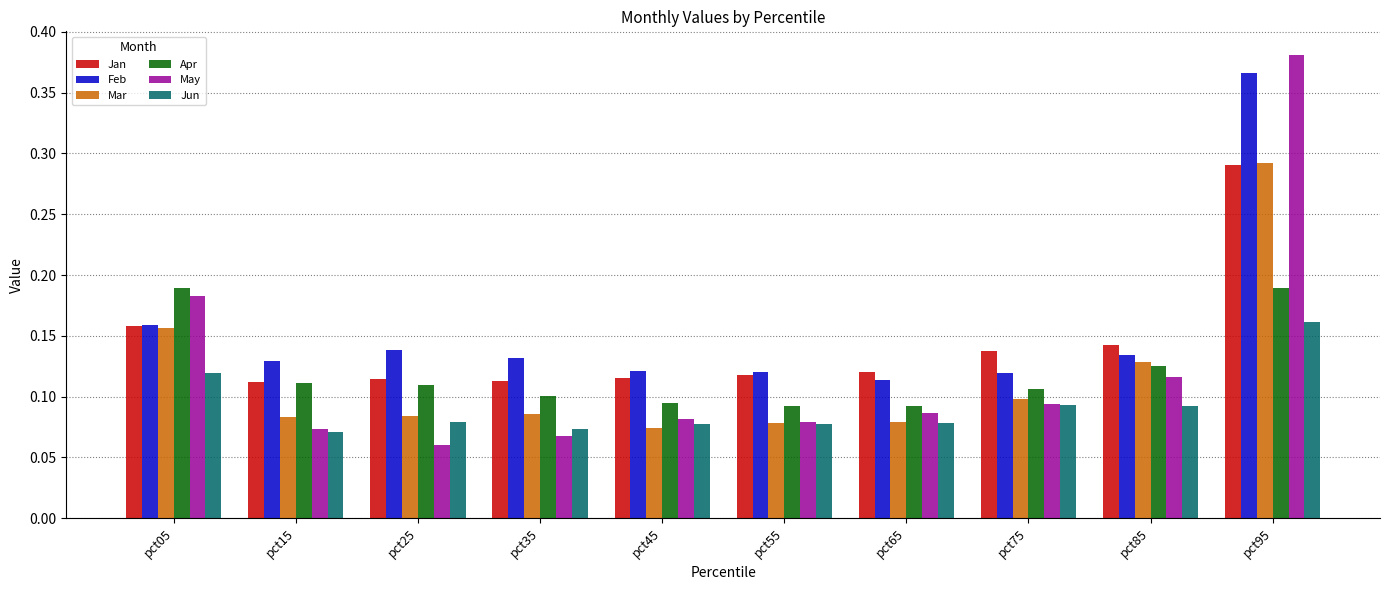

Which series changed the most between pct35 and pct85?

May